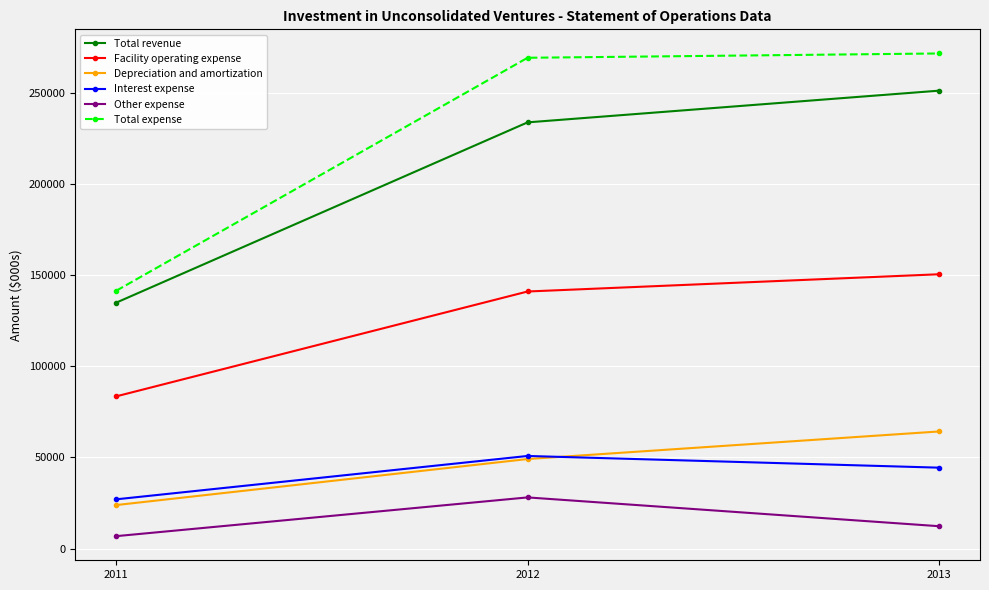

Which series has the widest spread of values?

Total expense